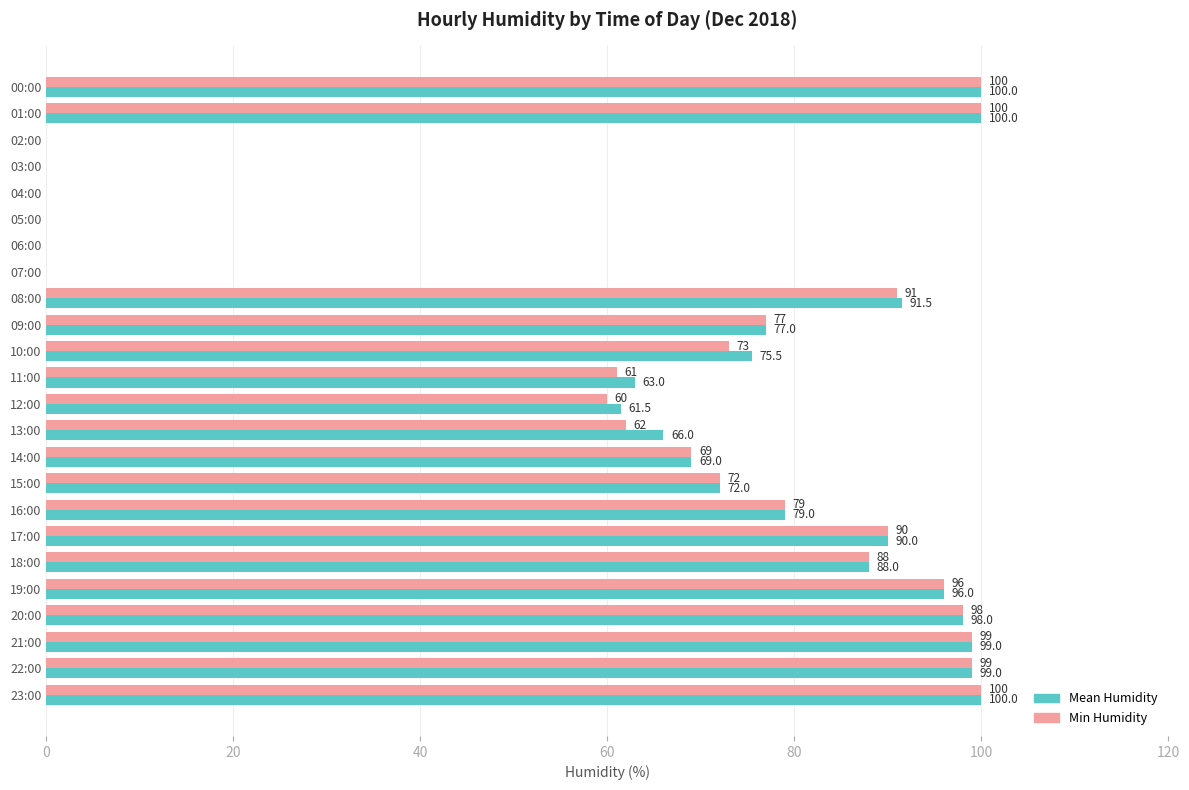

What value does the Min Humidity series have at 09:00?

77.0